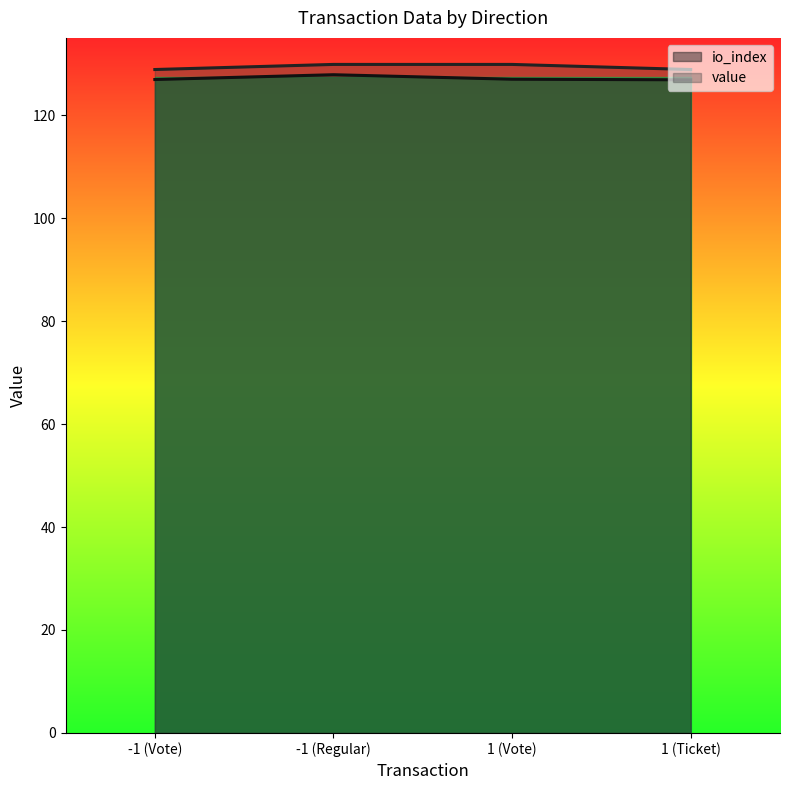

Reading left to right, list all the values displayed in this chart.

io_index: -1 (Vote)=126.9	-1 (Regular)=127.8	1 (Vote)=127.0	1 (Ticket)=126.9
value: -1 (Vote)=128.9	-1 (Regular)=129.8	1 (Vote)=129.8	1 (Ticket)=128.9